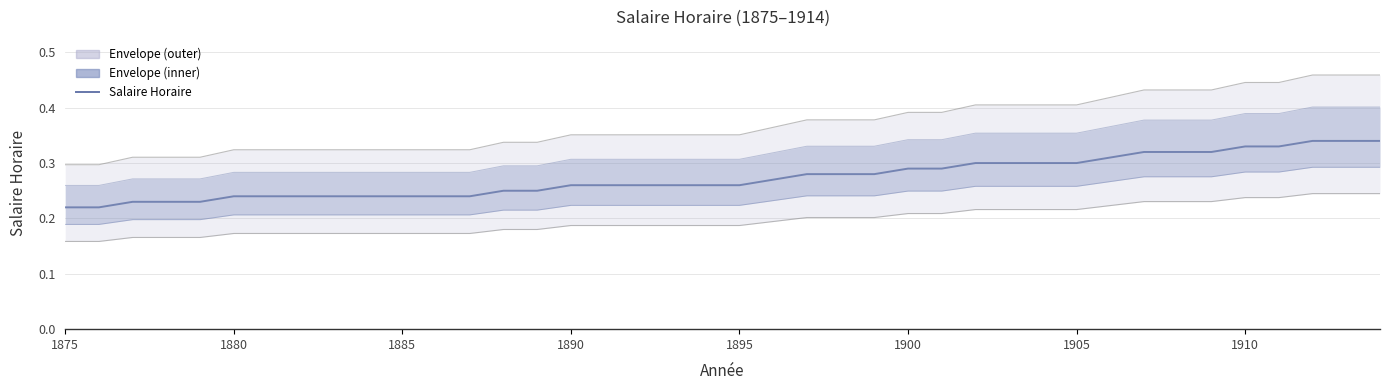

How many lines are shown in the chart?

5